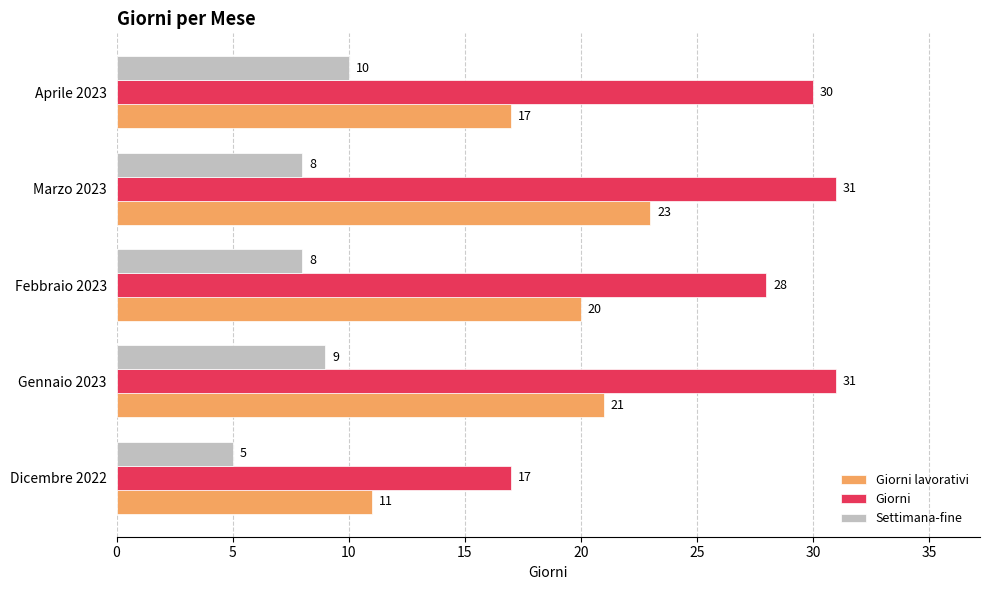

Which series has the largest total across all categories?

Giorni